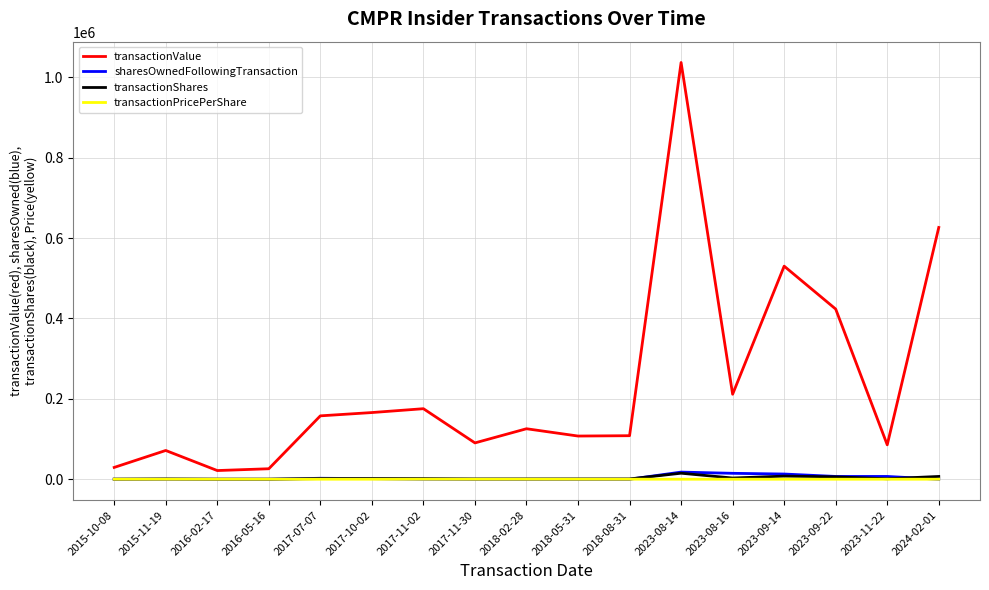

Which series has the largest range (max minus min)?

transactionValue